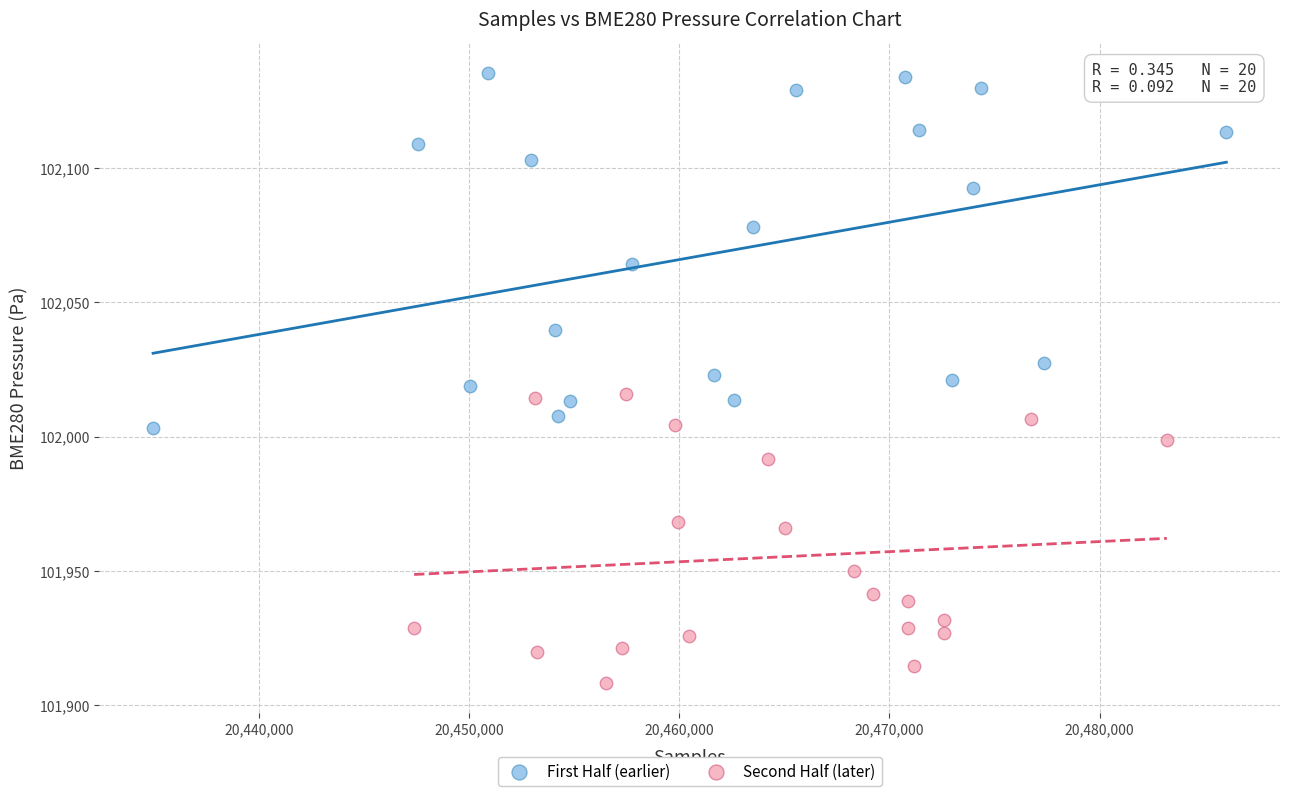

Which series reaches the maximum Y coordinate?

First Half (earlier)